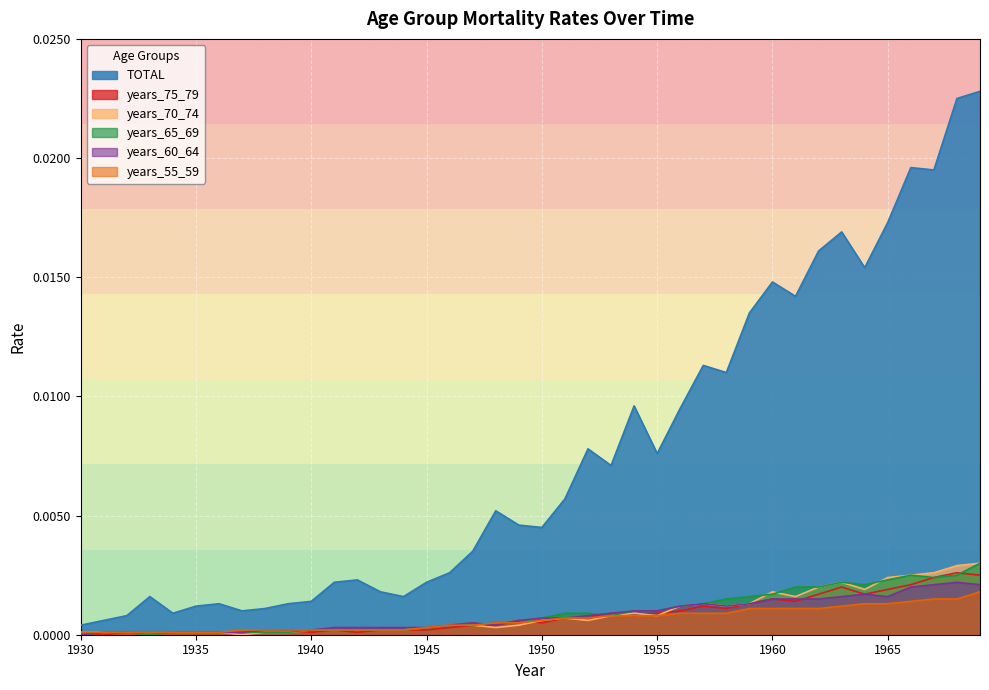

True or false: years_70_74 and TOTAL cross at least once.

False